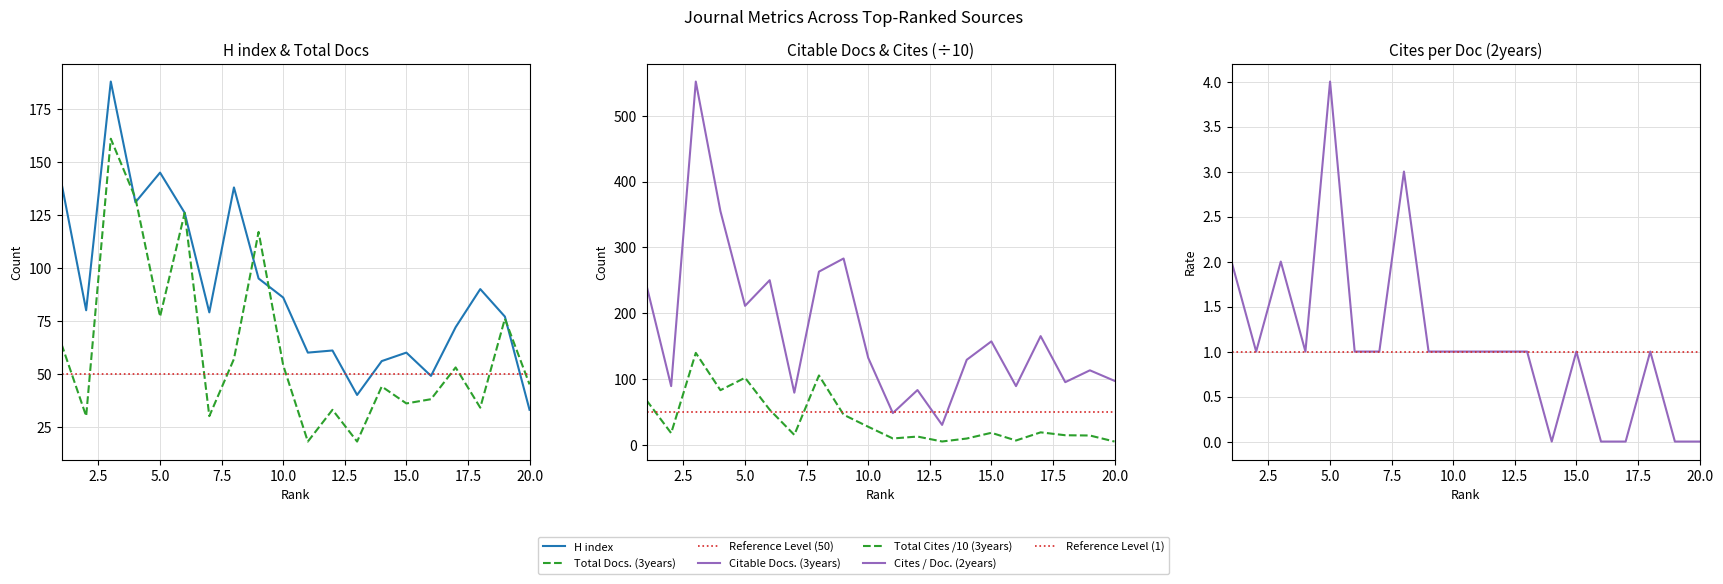

What is the sum of all Total Cites (3years) values?

766.4